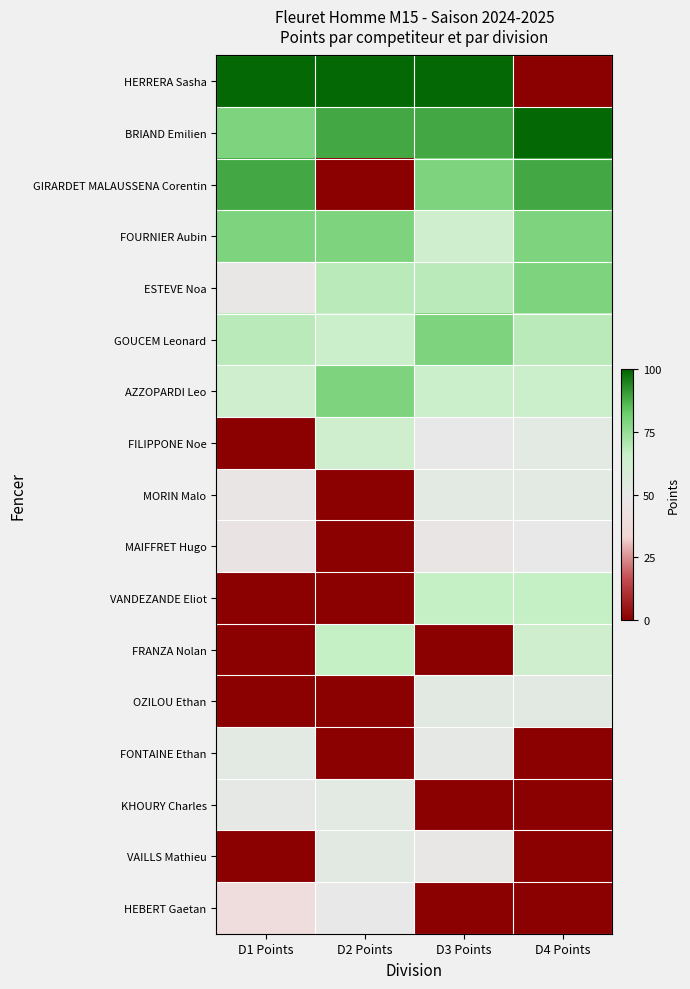

Reading left to right, list all the values displayed in this chart.

HERRERA Sasha: D1 Points=1.0	D2 Points=1.0	D3 Points=1.0	D4 Points=-1.0
BRIAND Emilien: D1 Points=0.6	D2 Points=0.8	D3 Points=0.8	D4 Points=1.0
GIRARDET MALAUSSENA Corentin: D1 Points=0.8	D2 Points=-1.0	D3 Points=0.6	D4 Points=0.8
FOURNIER Aubin: D1 Points=0.6	D2 Points=0.6	D3 Points=0.3	D4 Points=0.6
ESTEVE Noa: D1 Points=-0.0	D2 Points=0.4	D3 Points=0.4	D4 Points=0.6
GOUCEM Leonard: D1 Points=0.4	D2 Points=0.3	D3 Points=0.6	D4 Points=0.4
AZZOPARDI Leo: D1 Points=0.3	D2 Points=0.6	D3 Points=0.3	D4 Points=0.3
FILIPPONE Noe: D1 Points=-1.0	D2 Points=0.3	D3 Points=0.0	D4 Points=0.0
MORIN Malo: D1 Points=-0.1	D2 Points=-1.0	D3 Points=0.0	D4 Points=0.0
MAIFFRET Hugo: D1 Points=-0.1	D2 Points=-1.0	D3 Points=-0.0	D4 Points=0.0
VANDEZANDE Eliot: D1 Points=-1.0	D2 Points=-1.0	D3 Points=0.3	D4 Points=0.3
FRANZA Nolan: D1 Points=-1.0	D2 Points=0.3	D3 Points=-1.0	D4 Points=0.3
OZILOU Ethan: D1 Points=-1.0	D2 Points=-1.0	D3 Points=0.1	D4 Points=0.1
FONTAINE Ethan: D1 Points=0.0	D2 Points=-1.0	D3 Points=0.0	D4 Points=-1.0
KHOURY Charles: D1 Points=0.0	D2 Points=0.0	D3 Points=-1.0	D4 Points=-1.0
VAILLS Mathieu: D1 Points=-1.0	D2 Points=0.1	D3 Points=-0.0	D4 Points=-1.0
HEBERT Gaetan: D1 Points=-0.2	D2 Points=0.0	D3 Points=-1.0	D4 Points=-1.0